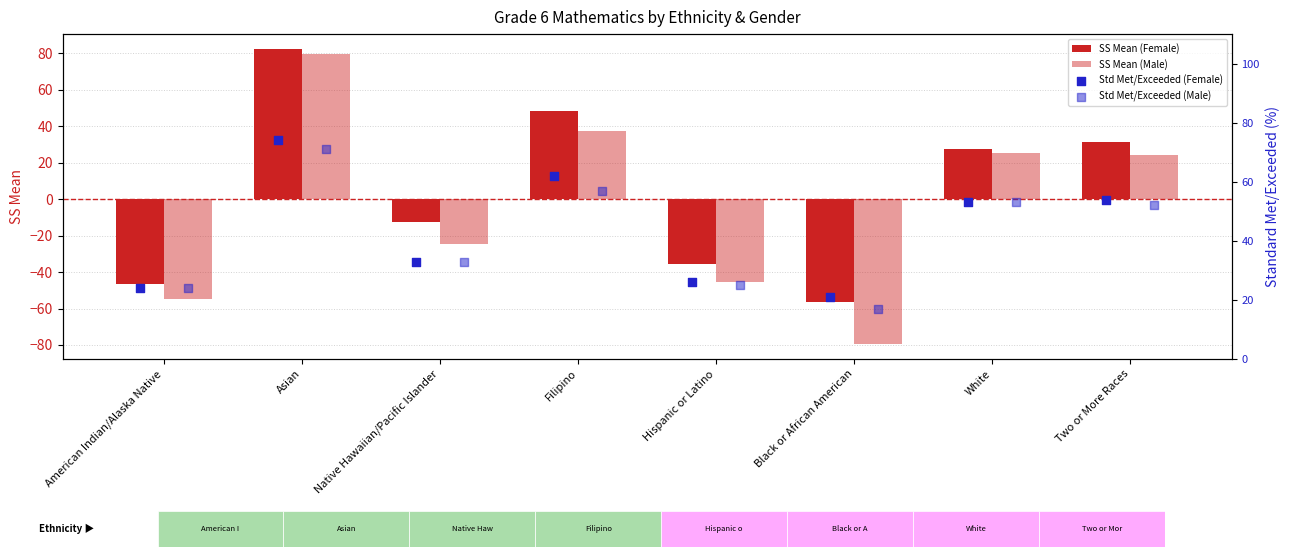

At how many categories does at least one series exceed 14?

8